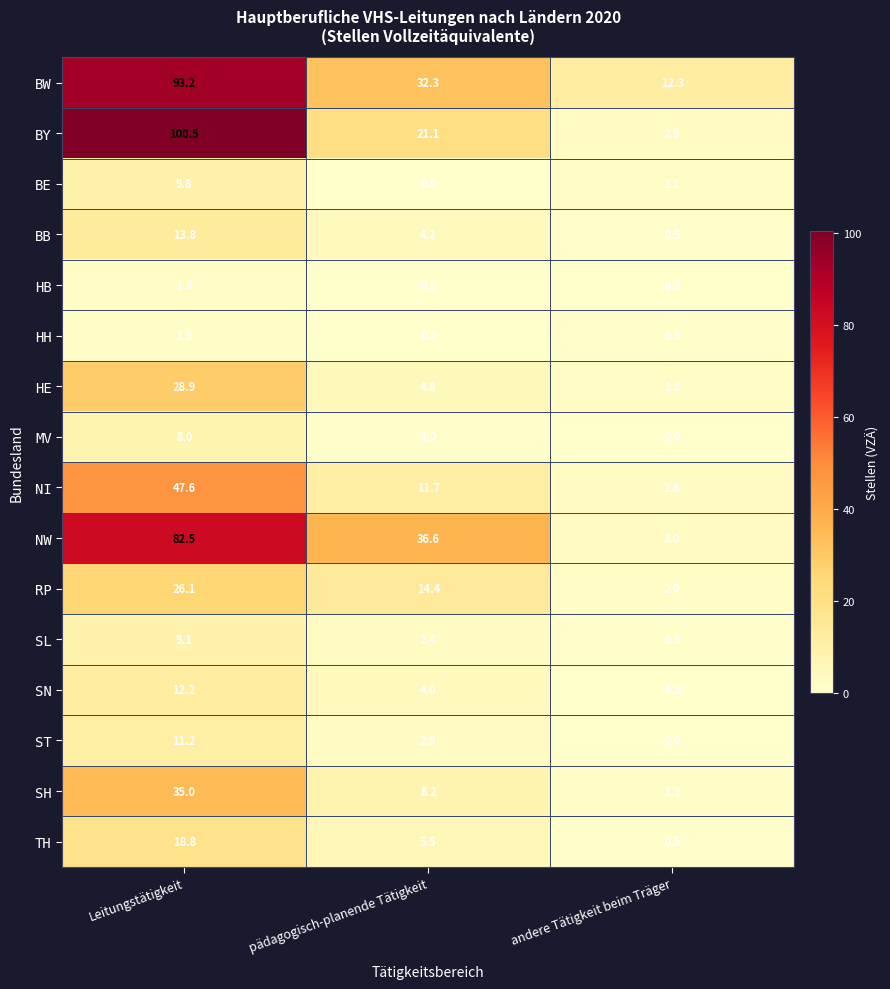

What is the total value across all series at andere Tätigkeit beim Träger?

30.2